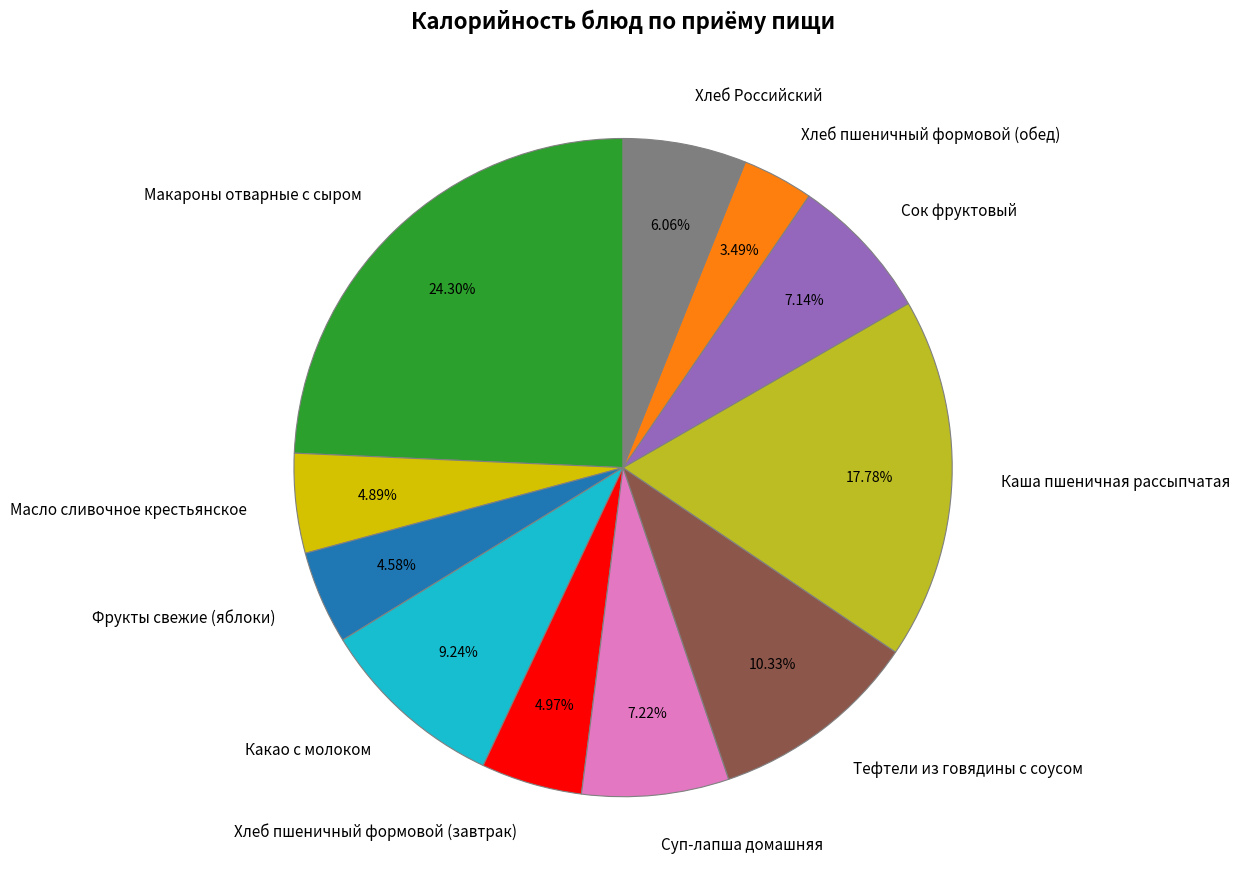

Combined, what portion of the pie is Фрукты свежие (яблоки) and Тефтели из говядины с соусом?

14.9%